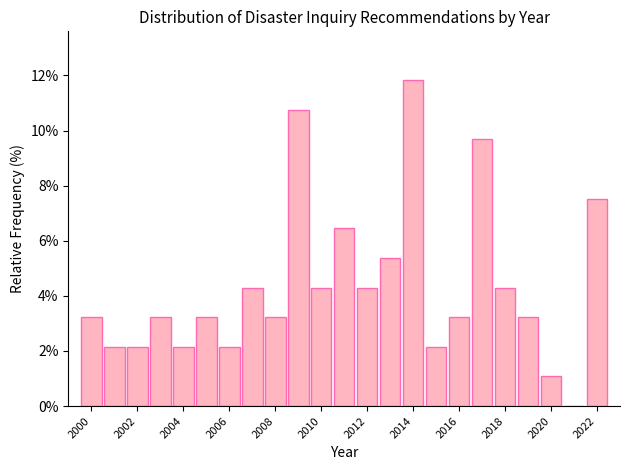

How tall is the bar that spans 2008.5 to 2009.5 on the x-axis? Neither the bar edges nor the heights are printed on the chart, so give them approximately, as read against the axes.

10.8